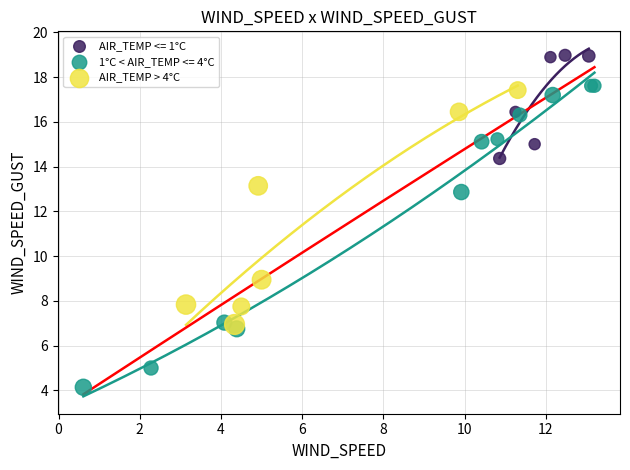

Which series contains the lowest Y value?

1°C < AIR_TEMP <= 4°C